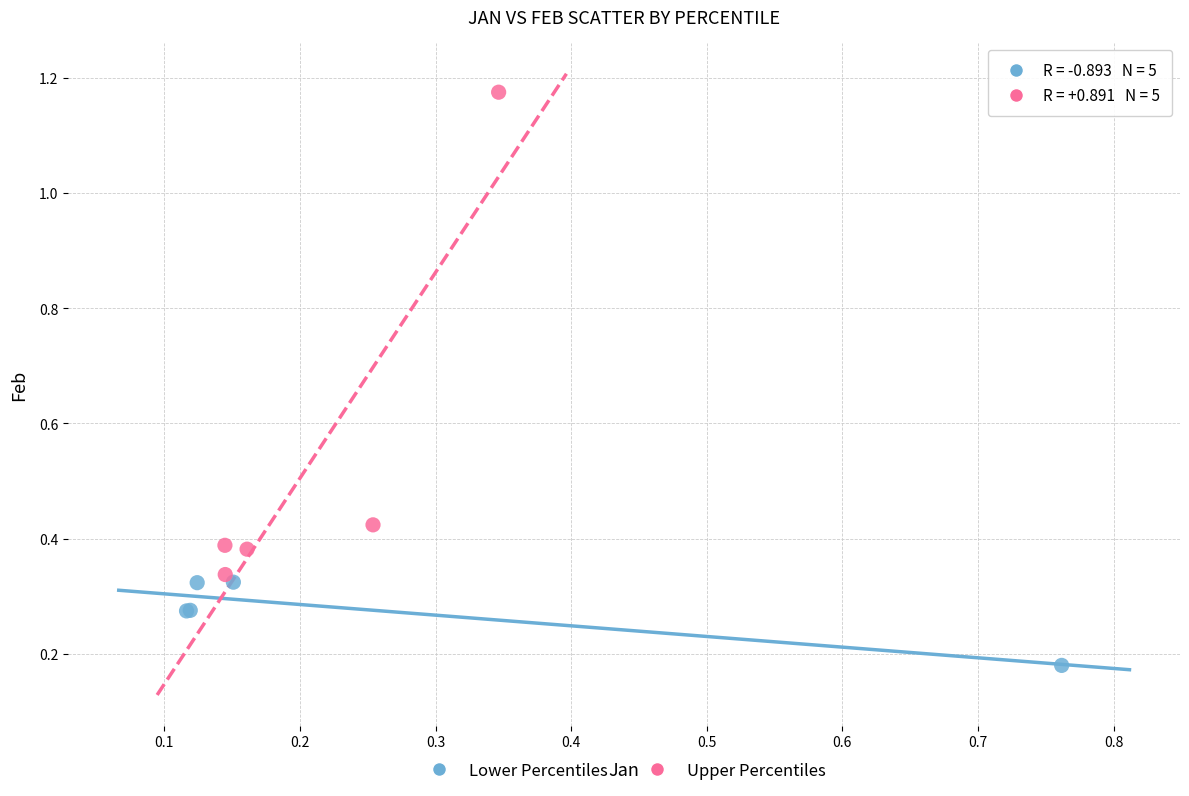

Which series has the largest Y range (max minus min)?

Upper Percentiles